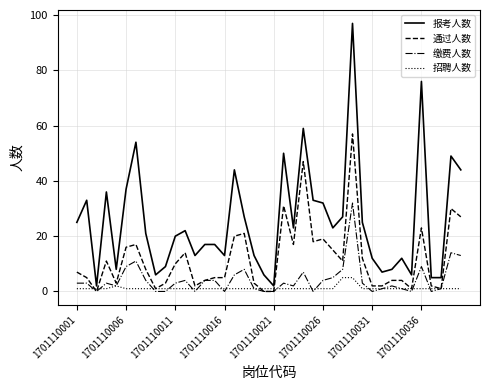

Which series has the largest range (max minus min)?

报考人数